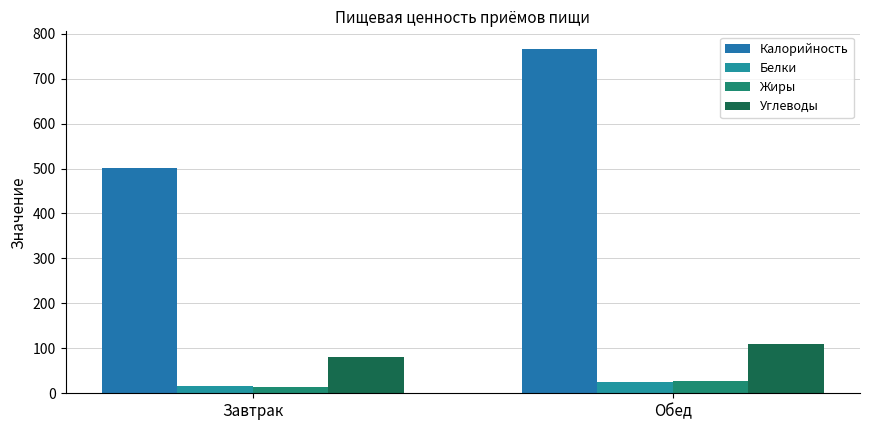

Which category has the highest value across all series?

Обед